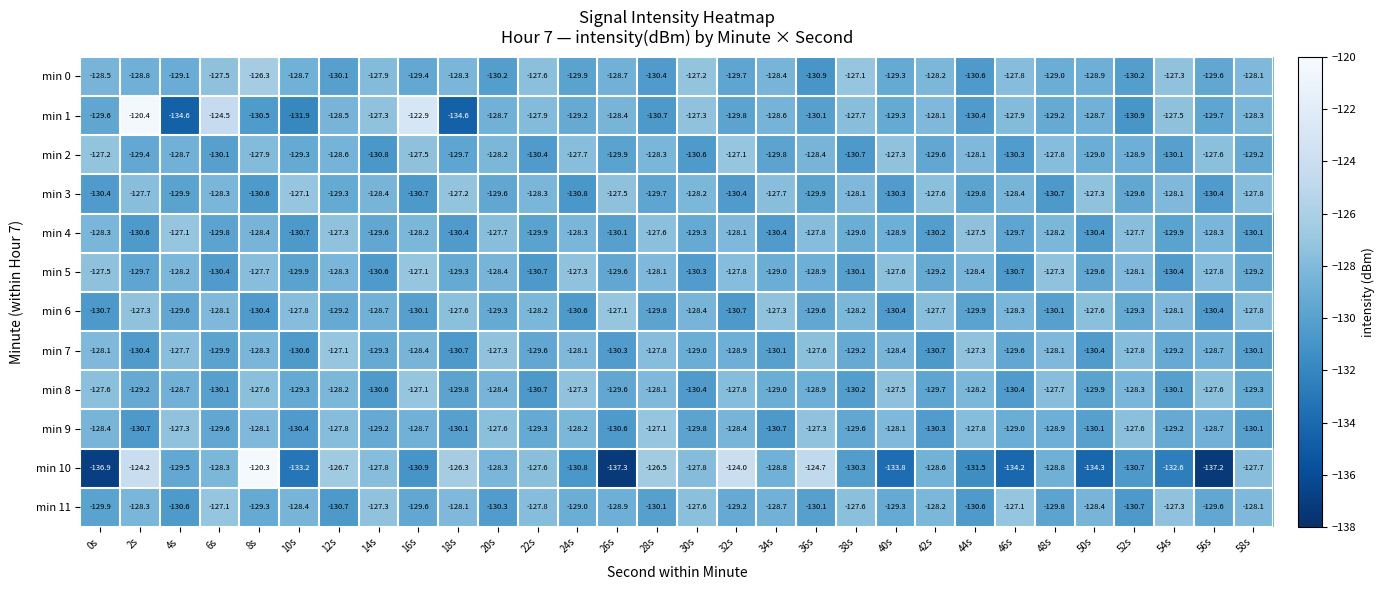

Rank the series at 48s from highest to lowest value.

min 5, min 8, min 2, min 7, min 4, min 10, min 9, min 0, min 1, min 11, min 6, min 3